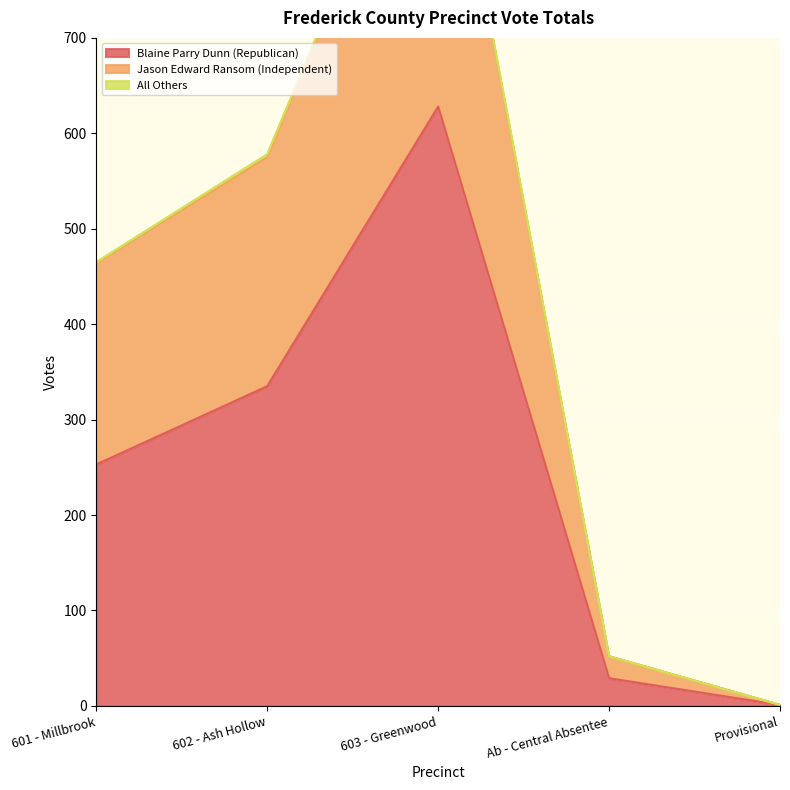

Rank the categories by Blaine Parry Dunn (Republican) value from lowest to highest.

Provisional, Ab - Central Absentee, 601 - Millbrook, 602 - Ash Hollow, 603 - Greenwood